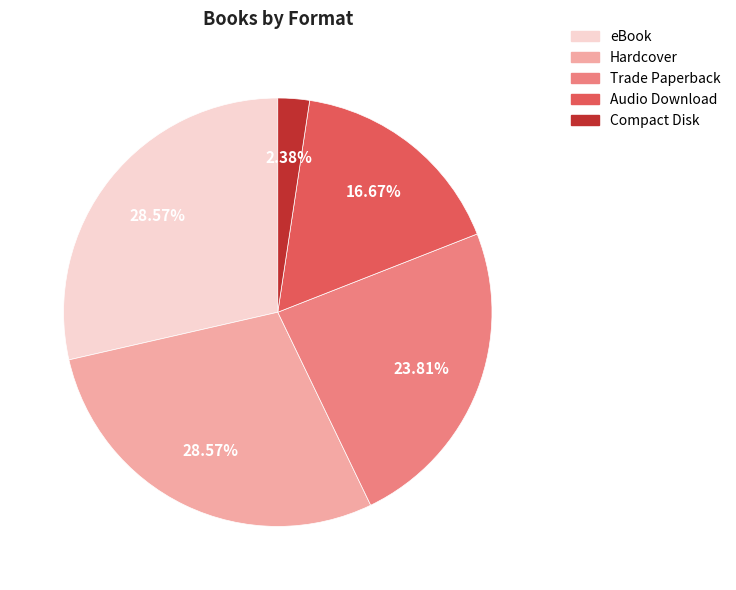

Which slice is the smallest?

Compact Disk